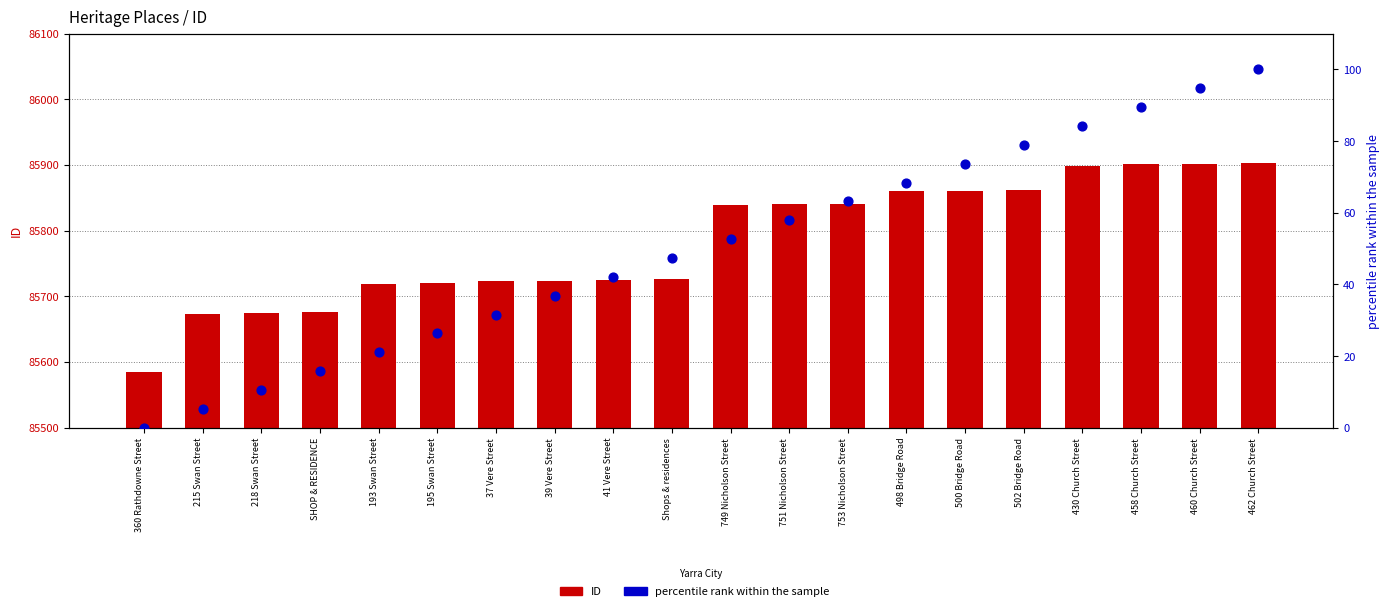

What are all the series names shown in the legend?

ID, percentile rank within the sample